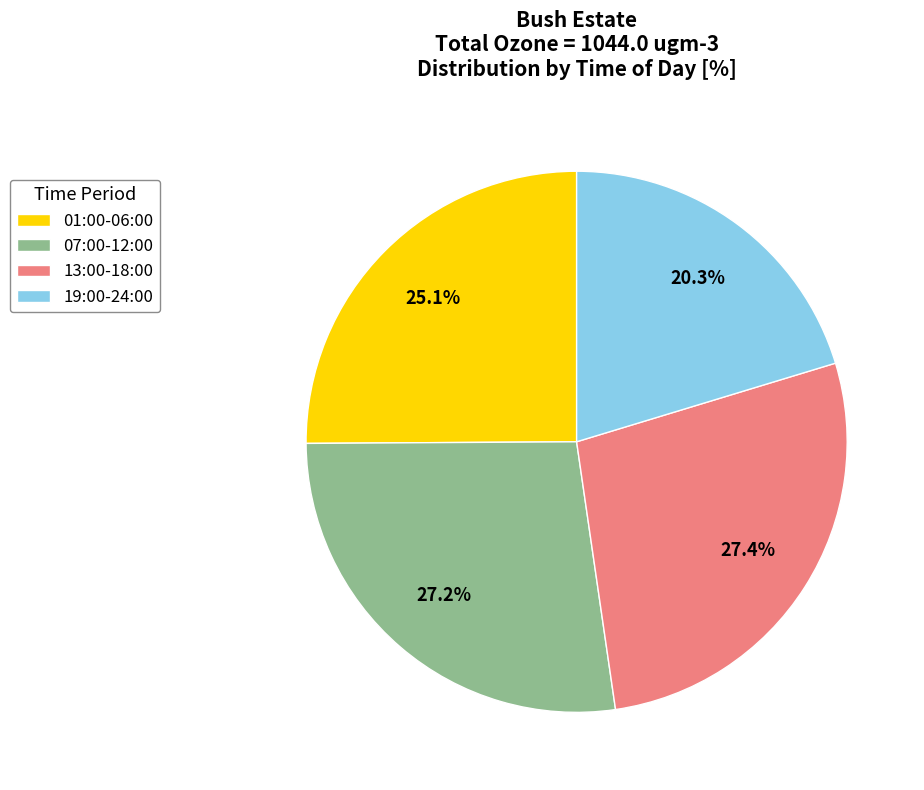

Is there any slice that represents more than half of the pie?

No